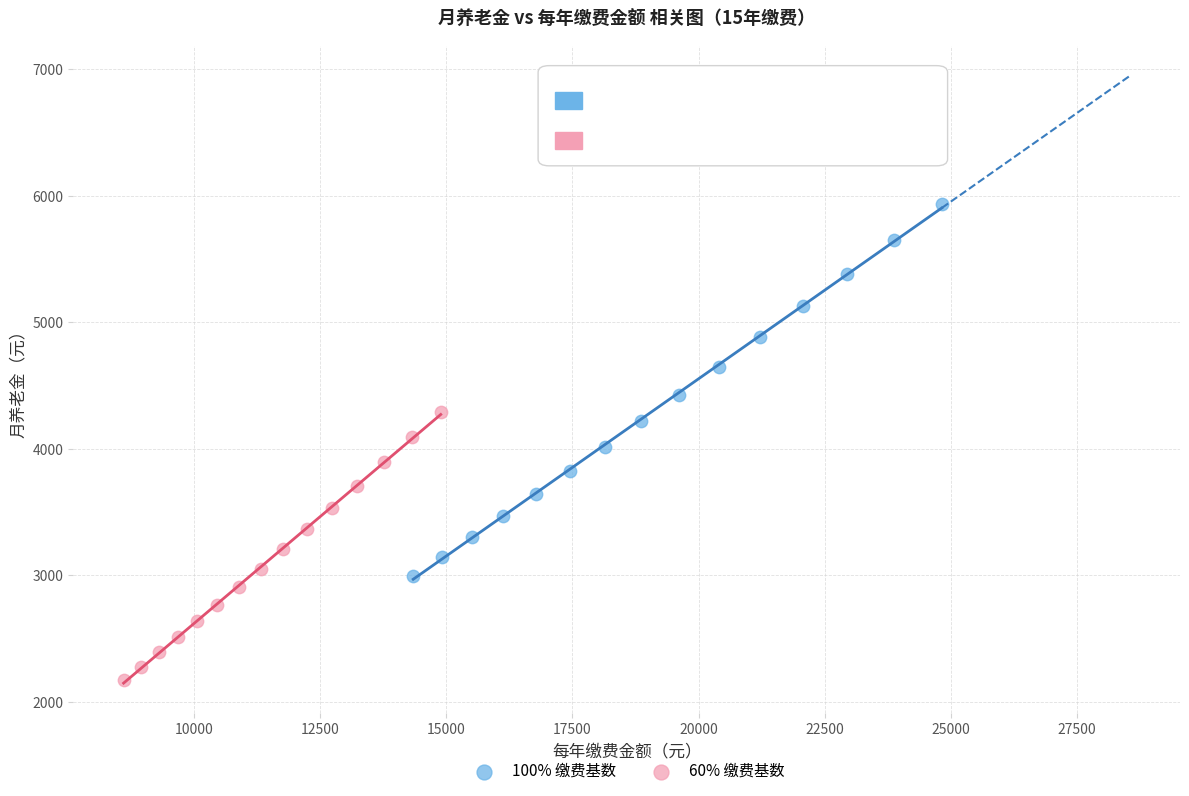

Which series contains the highest Y value?

100% 缴费基数